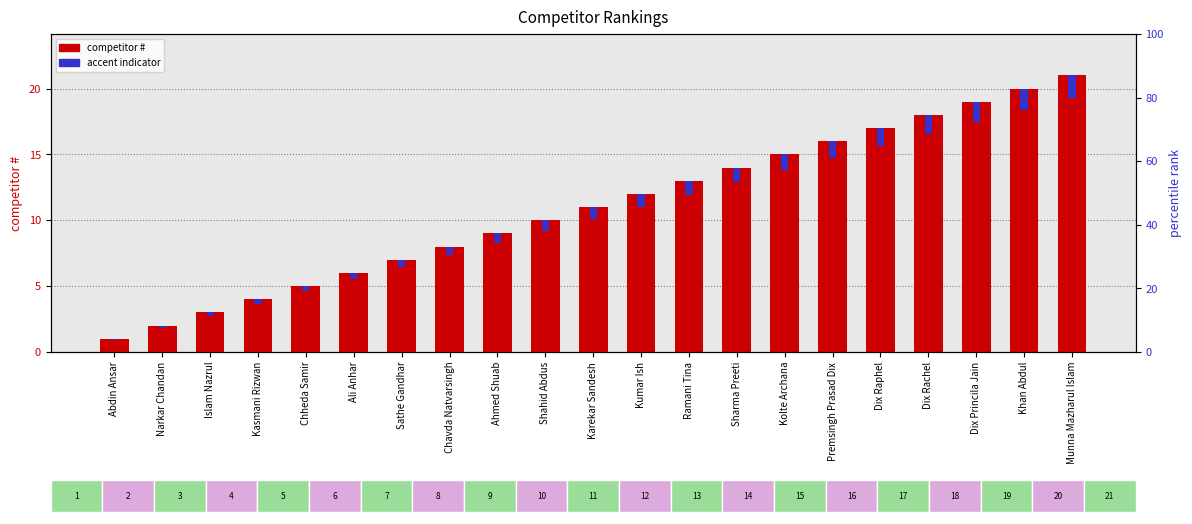

What is the highest value of the competitor # series?

21.0